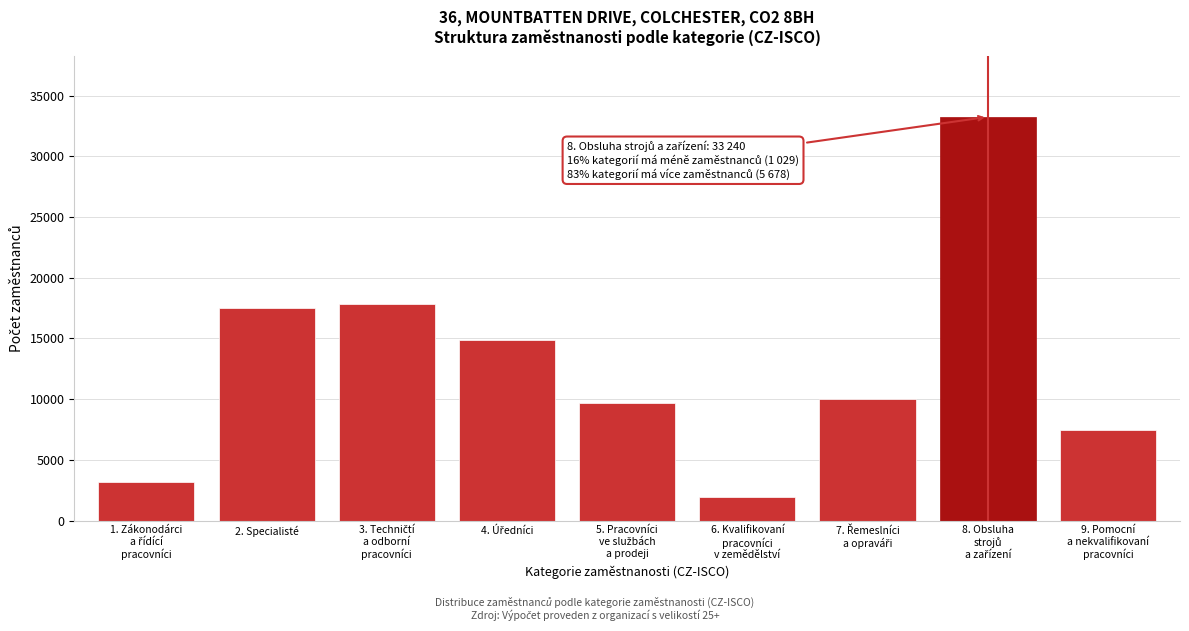

Reading left to right, list all the values displayed in this chart.

3210	17517	17843	14844	9715	1949	10029	33240	7423